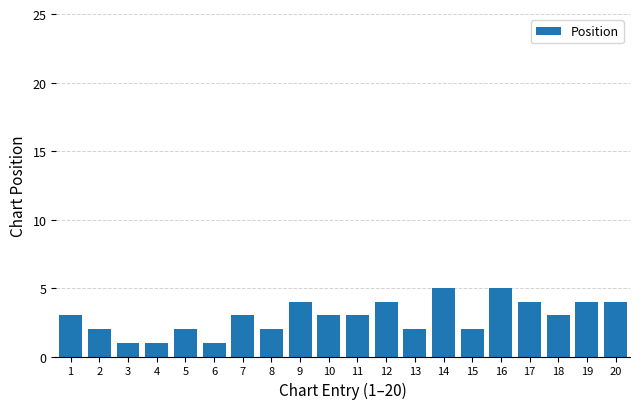

Reading left to right, what are all the values shown in this chart?

3	2	1	1	2	1	3	2	4	3	3	4	2	5	2	5	4	3	4	4